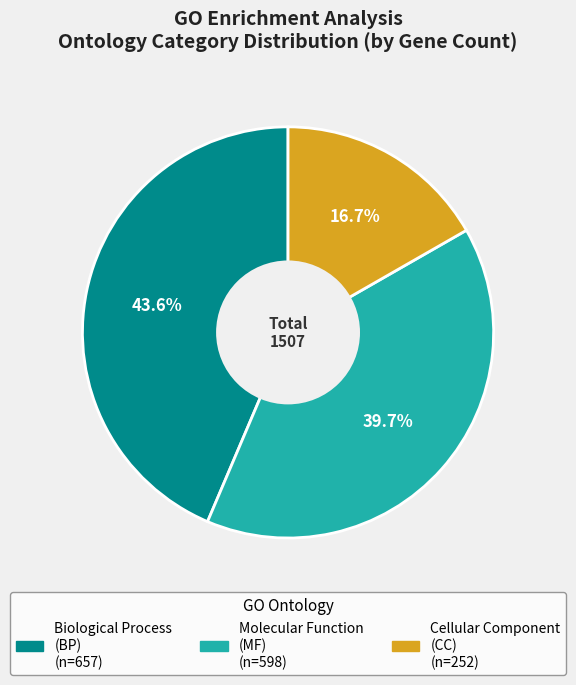

How many slices are in this pie chart?

3